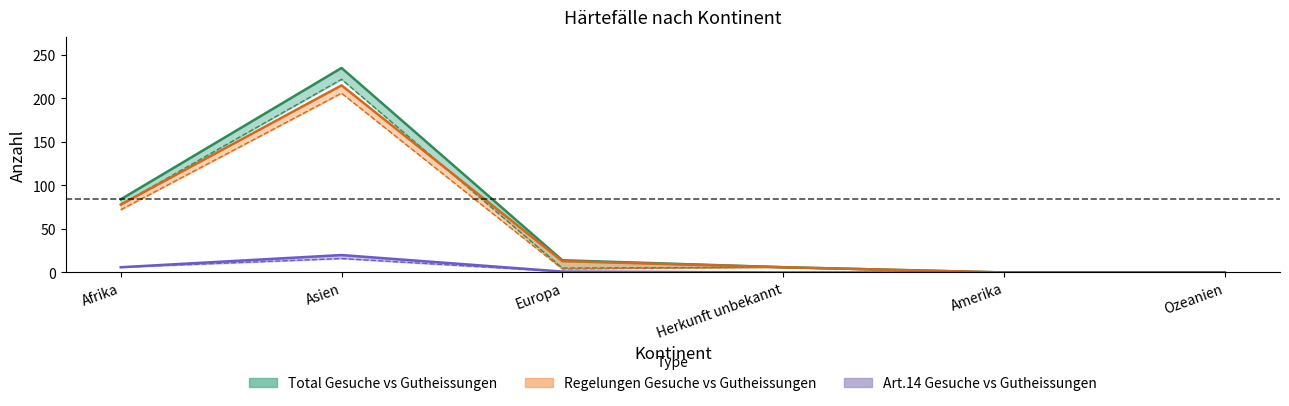

At which category does Total Gesuche reach its first local peak?

Asien